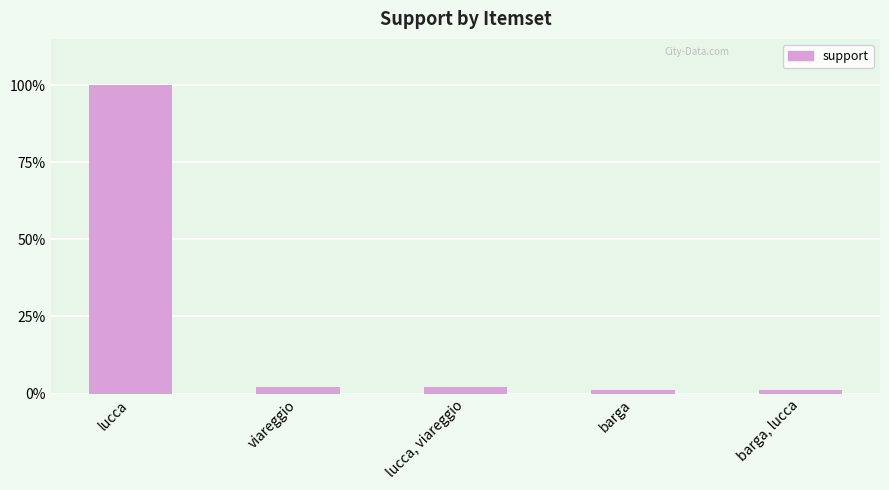

At which category does the chart reach its peak across all series?

lucca